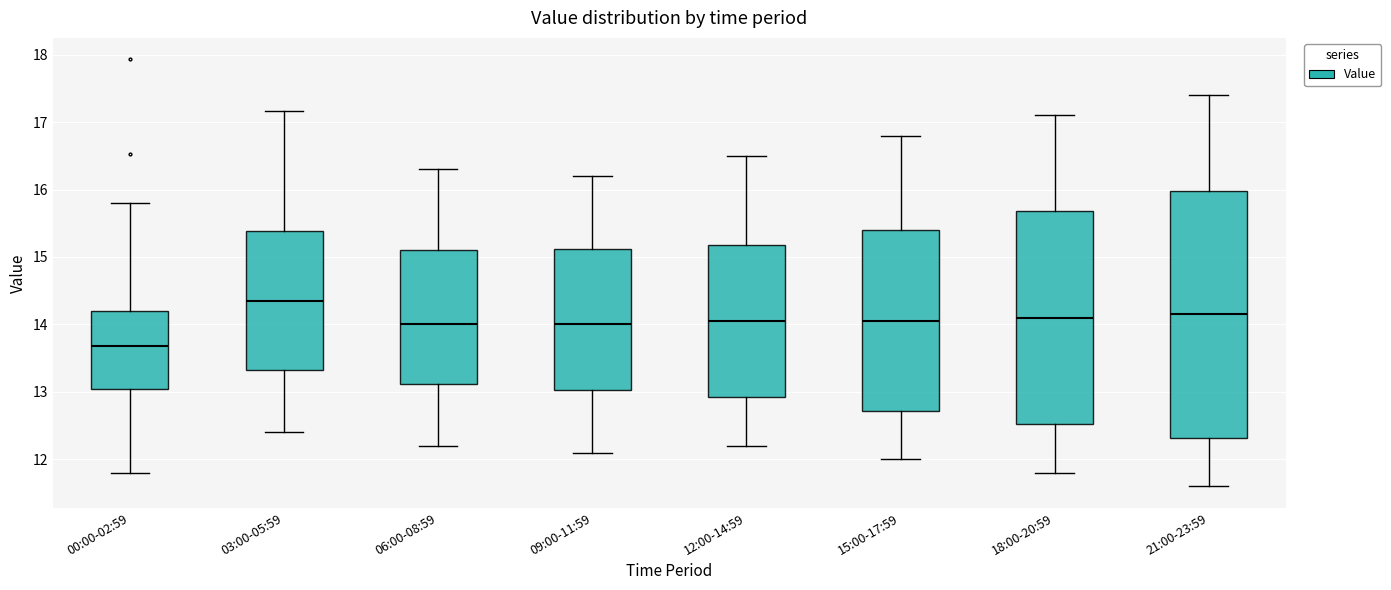

Which box has the highest median line?

03:00-05:59